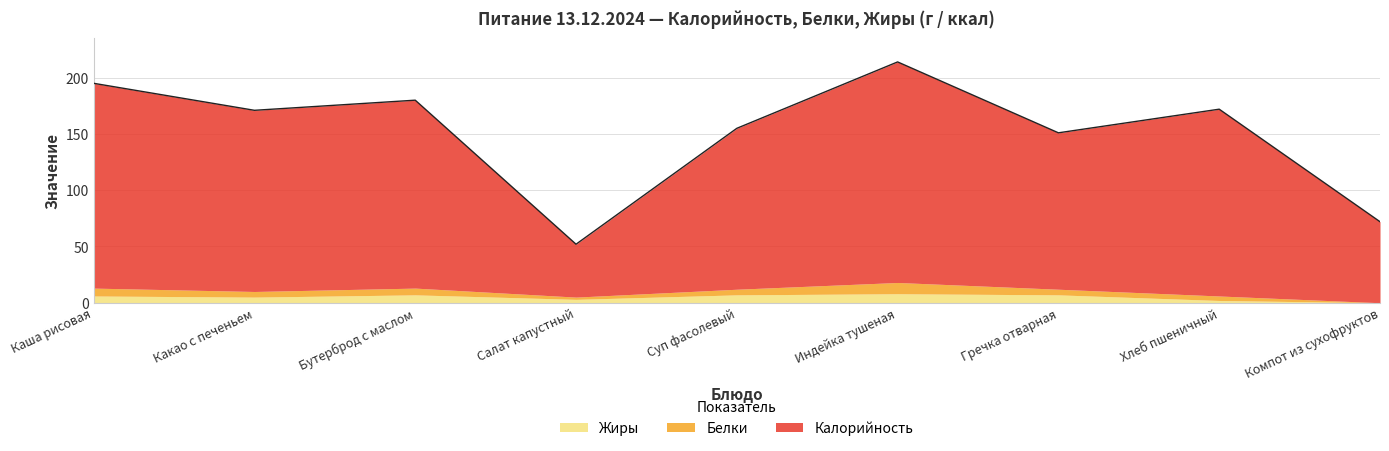

How many values in Белки are above zero?

8